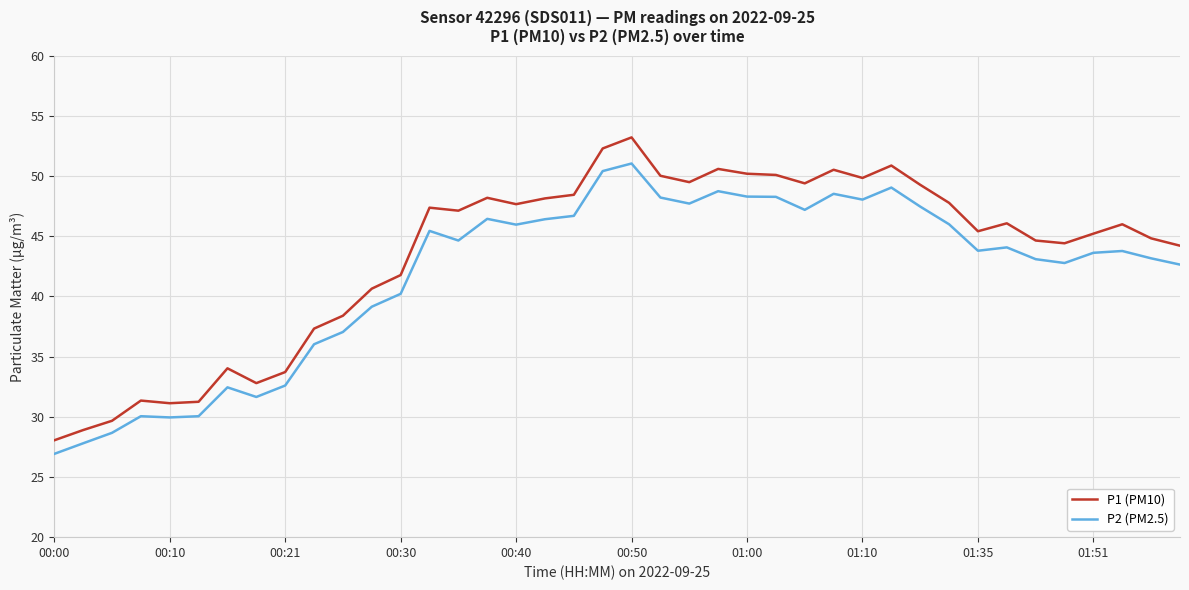

Which series has the largest range (max minus min)?

P1 (PM10)